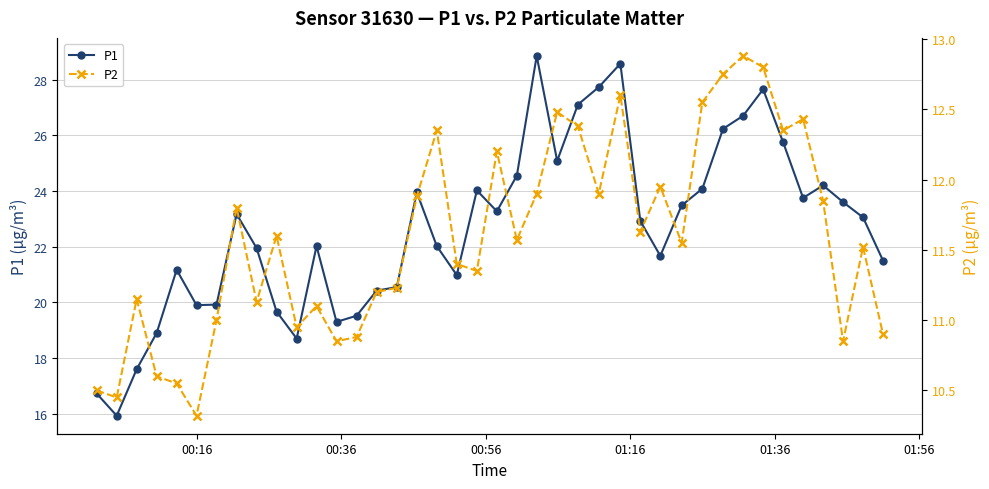

In P2, how many points are lower than both neighbors (excluding endpoints)?

12